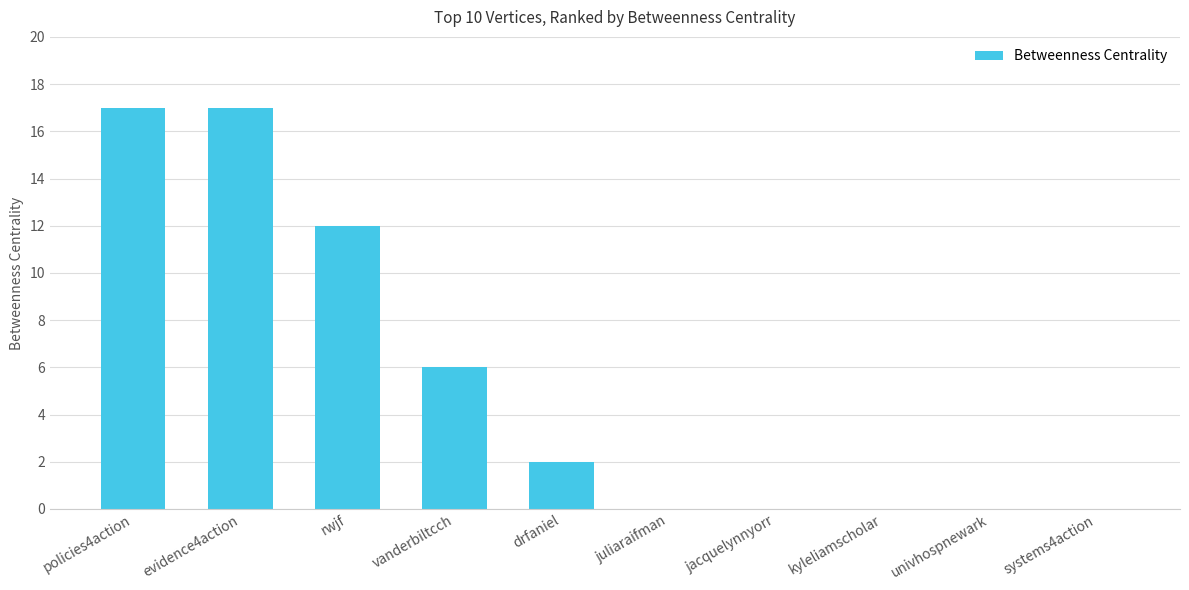

Count the number of categories in the chart.

10